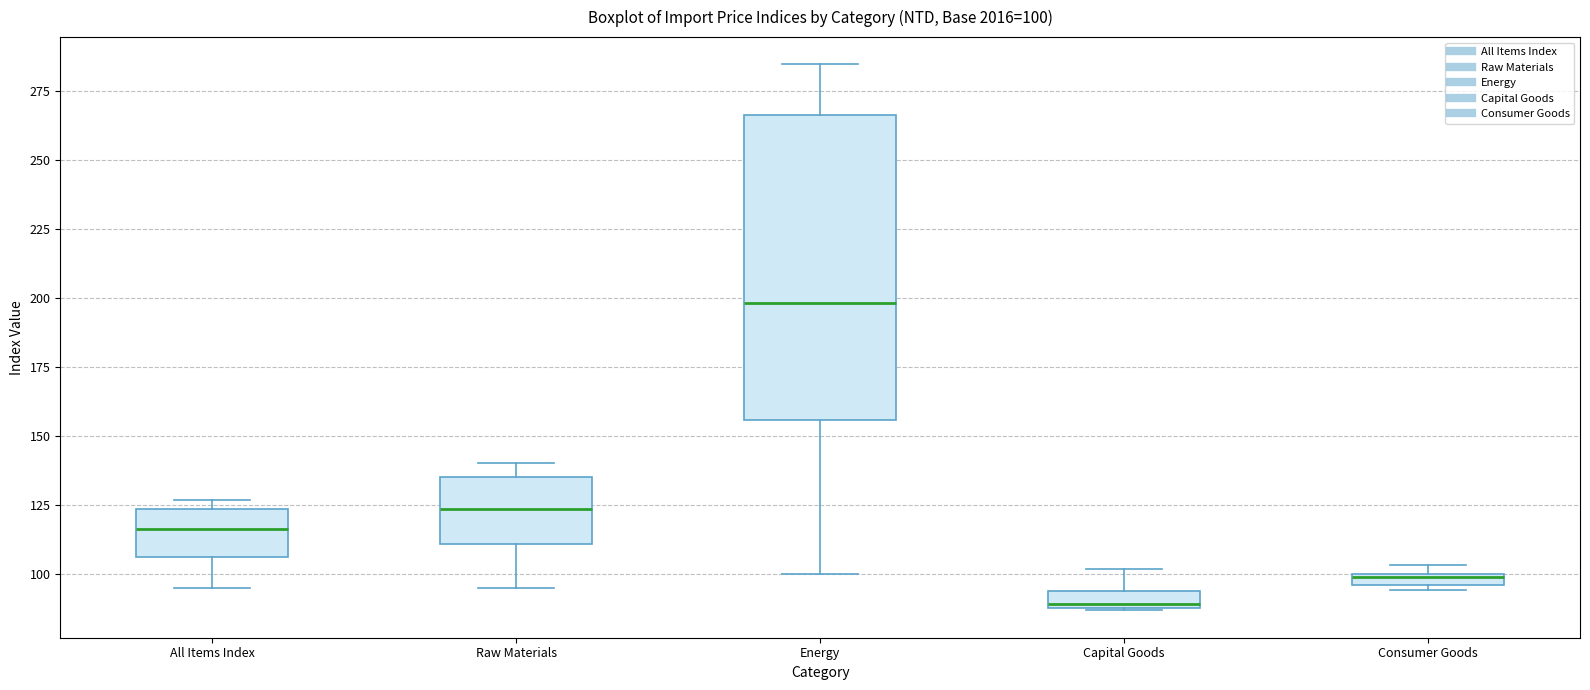

Which box is the tallest, from its lower edge to its upper edge?

Energy